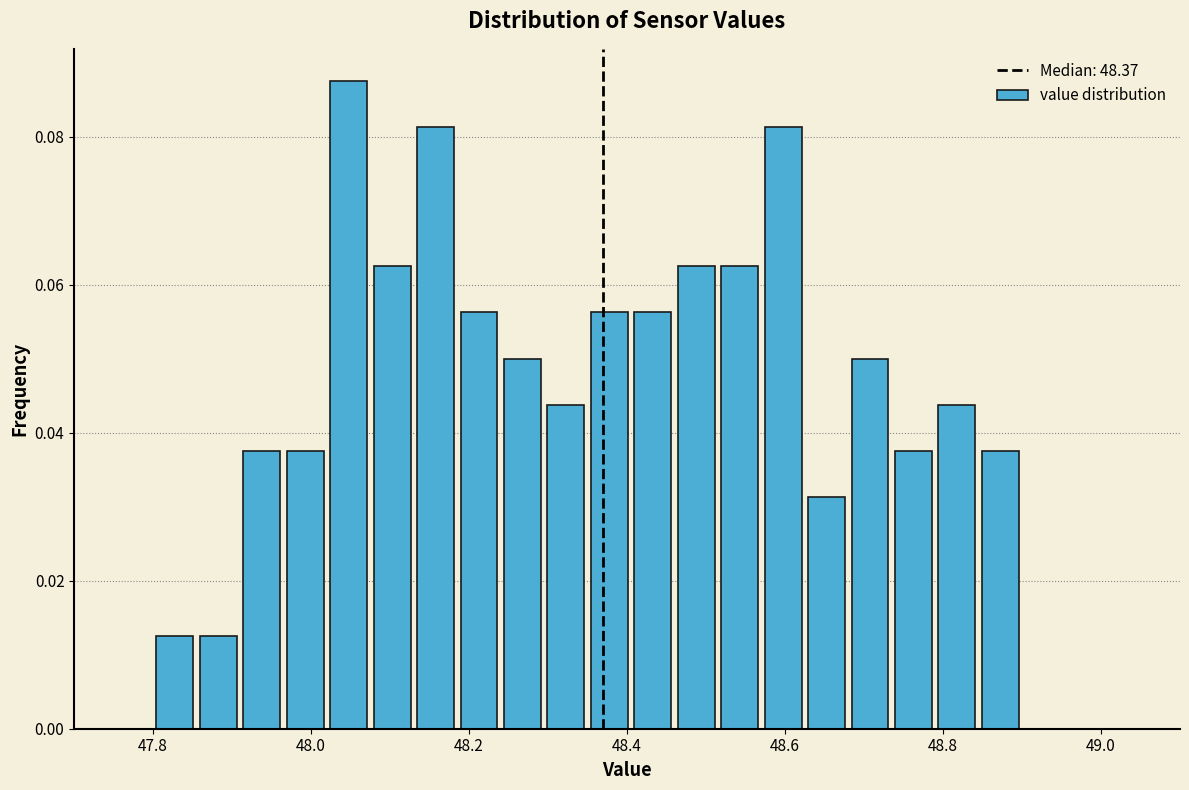

Around what value on the x-axis is the tallest bar? Give the approximate position of its centre, as read against the axis.

48.04